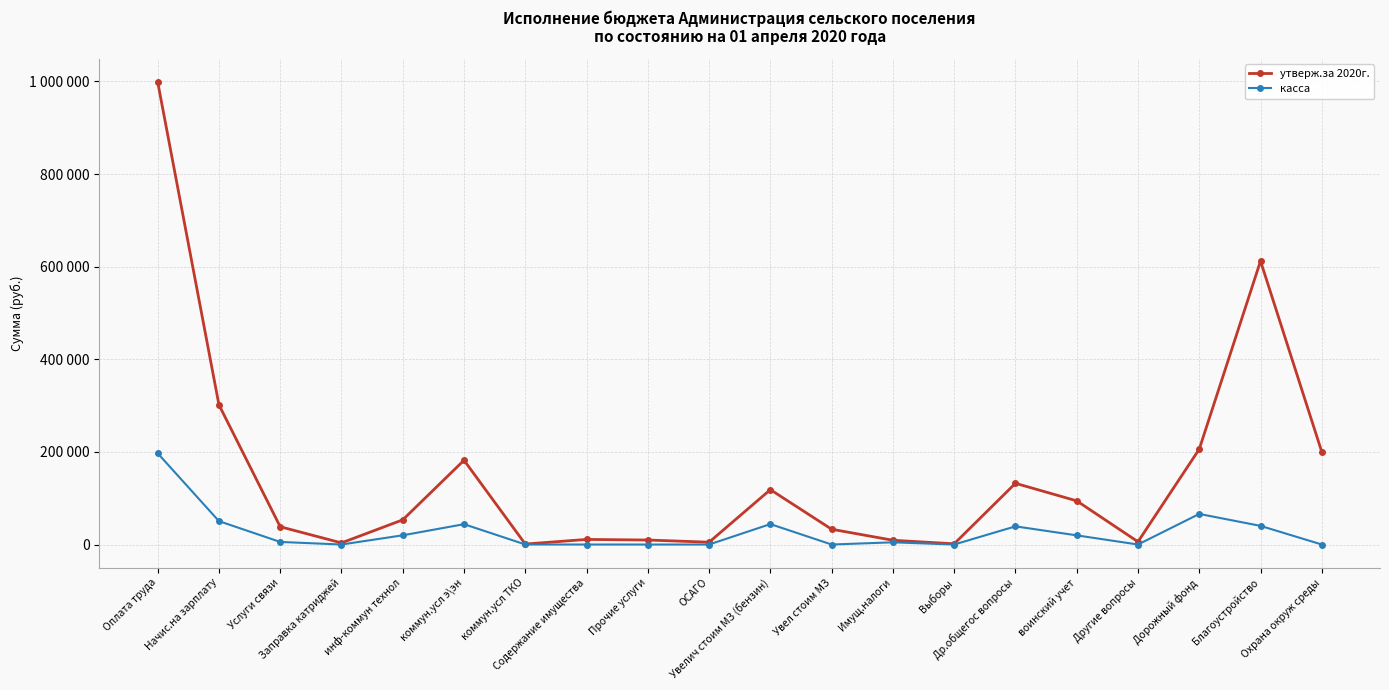

Where is the first local minimum for касса?

Заправка катриджей